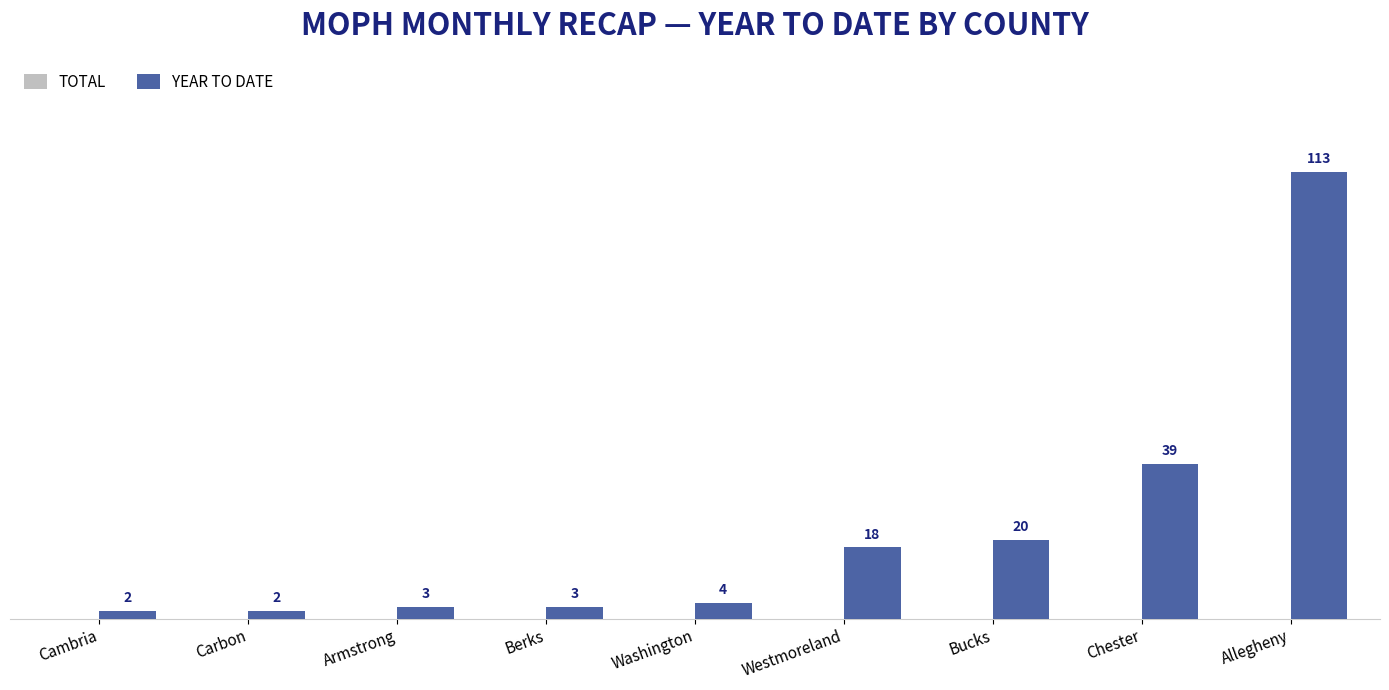

Which has a higher value, Carbon or Berks?

Berks